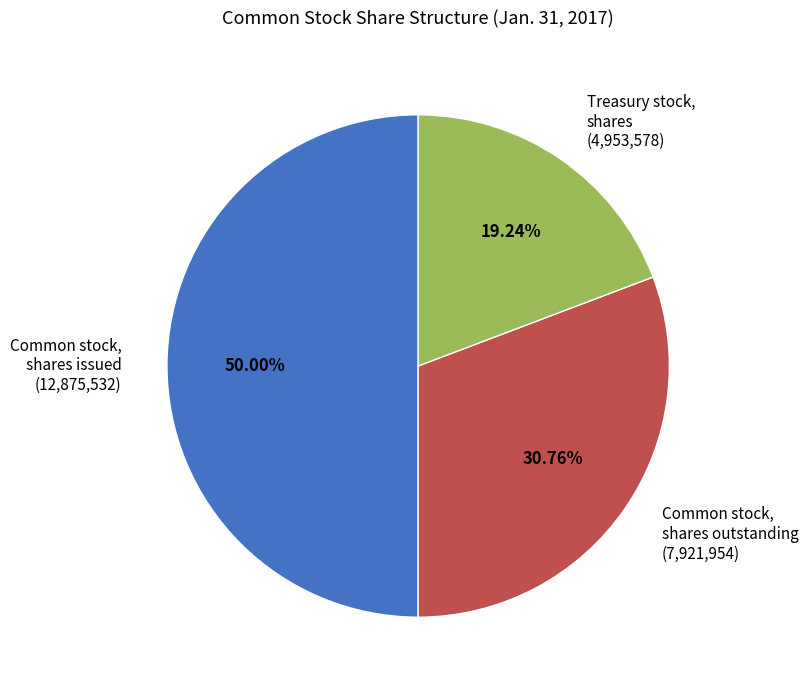

To the nearest percent, what portion does Common stock, shares issued represent?

50%